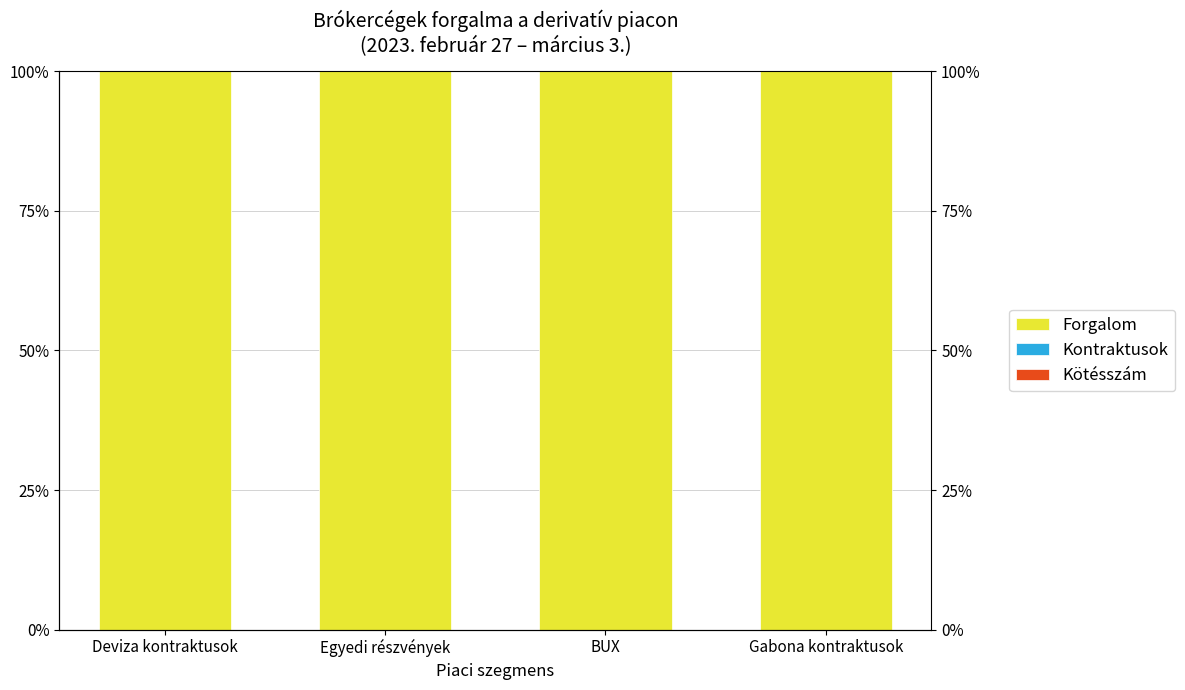

Which label corresponds to the largest value in the chart?

Gabona kontraktusok